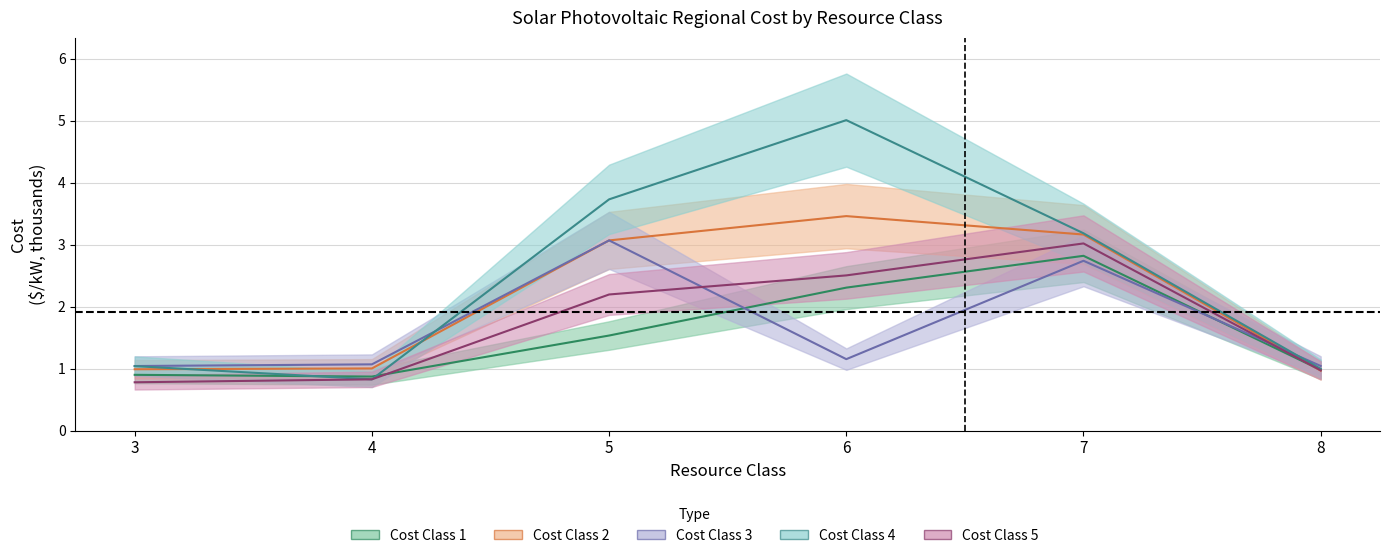

Between 4 and 7, which series saw the biggest shift?

Cost Class 4